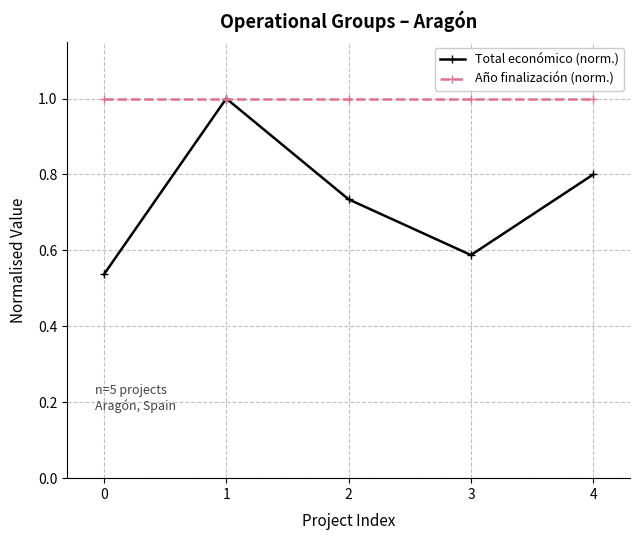

What is the maximum value shown in the chart?

1.0